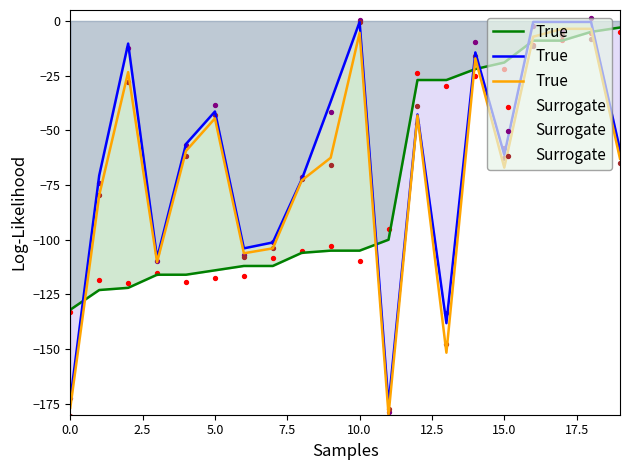

Which series has the largest total across all categories?

True